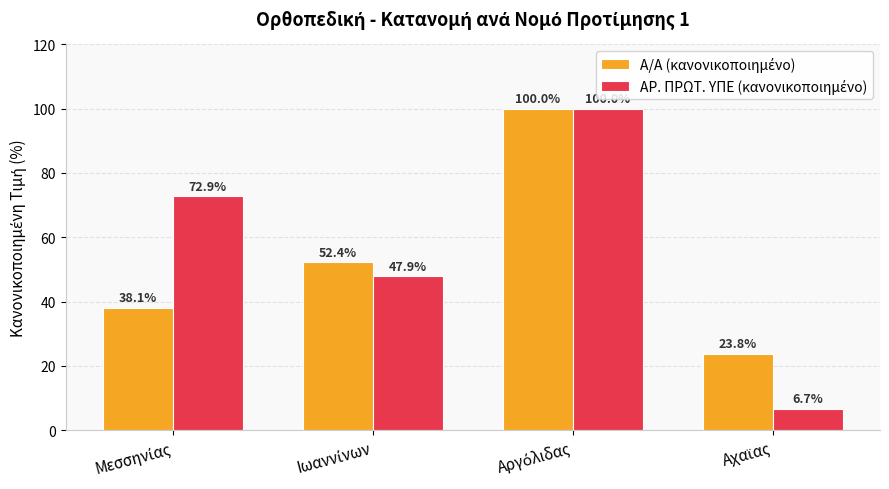

At how many categories does at least one series exceed 43?

3